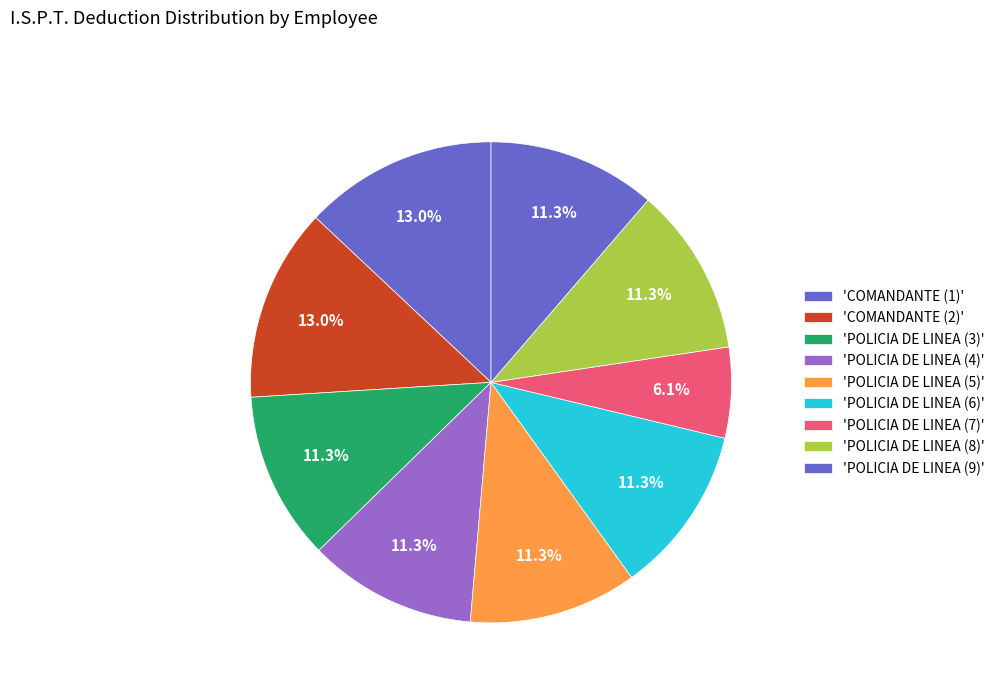

How many slices are in this pie chart?

9